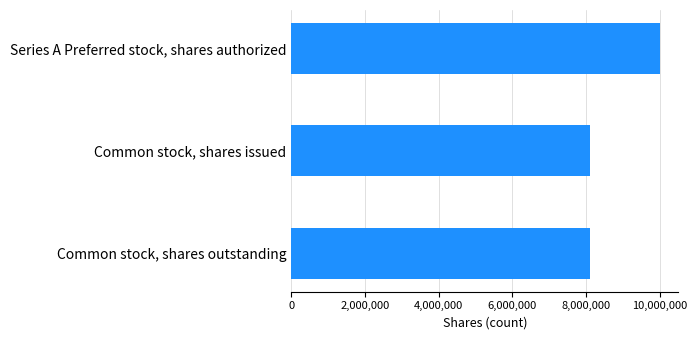

How many categories are shown in the chart?

3